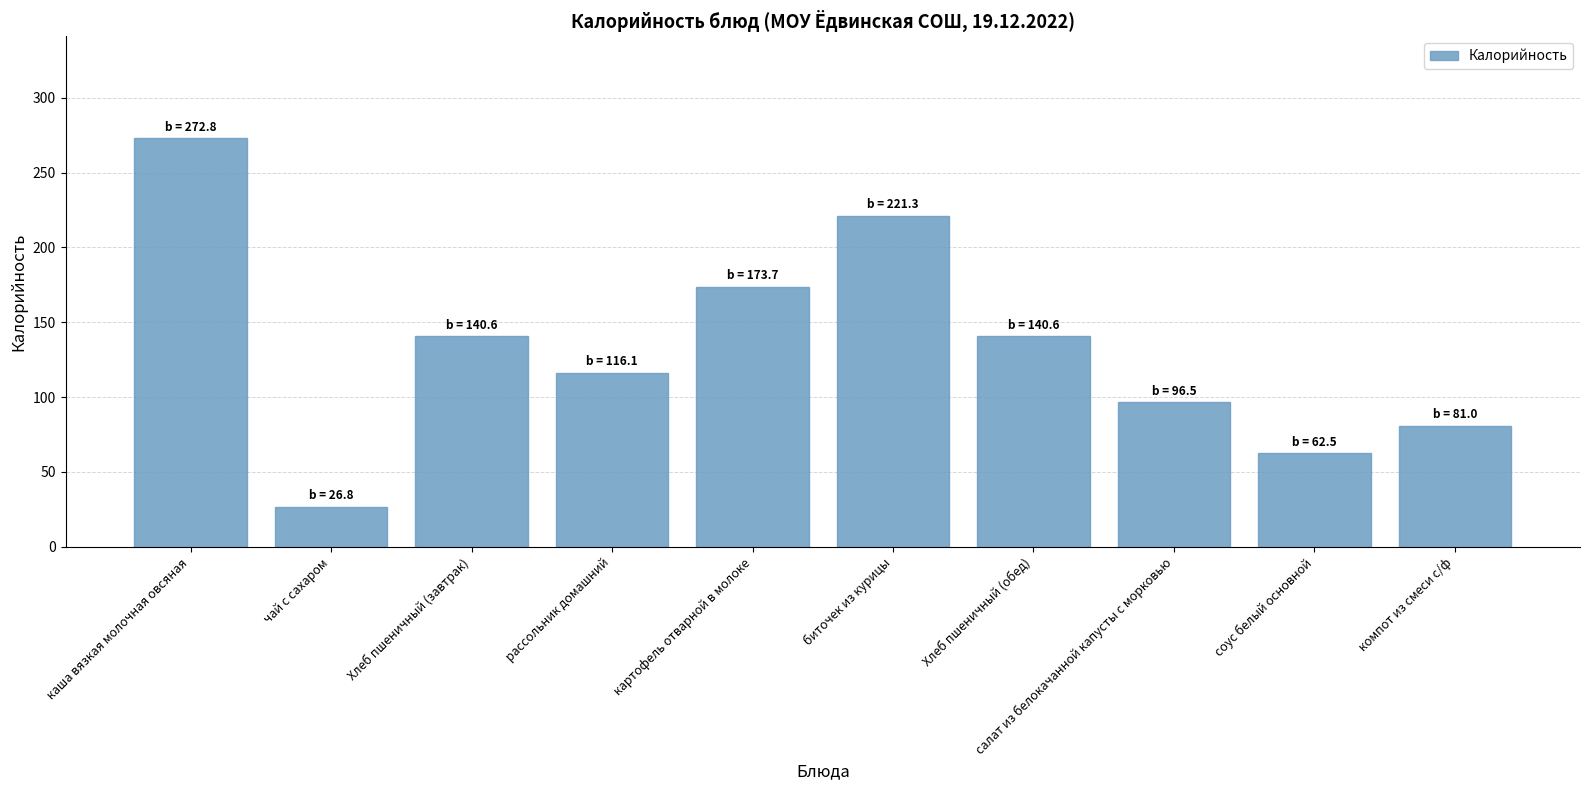

How many values exceed 140?

5